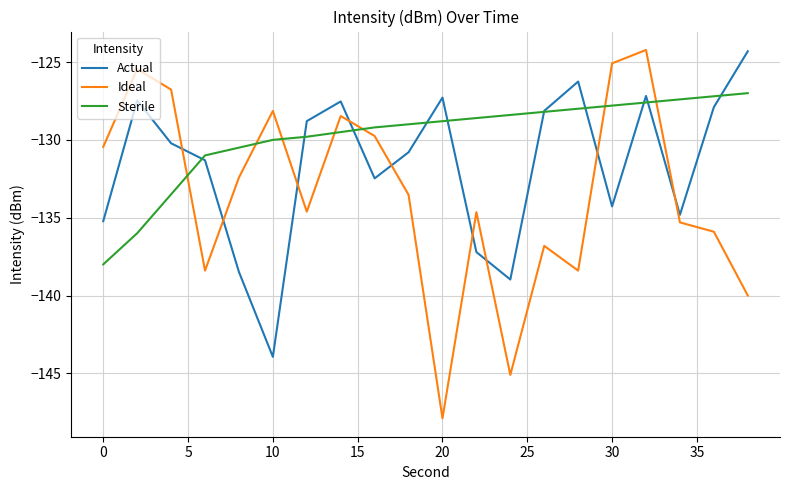

What are all the series names shown in the legend?

Actual, Ideal, Sterile